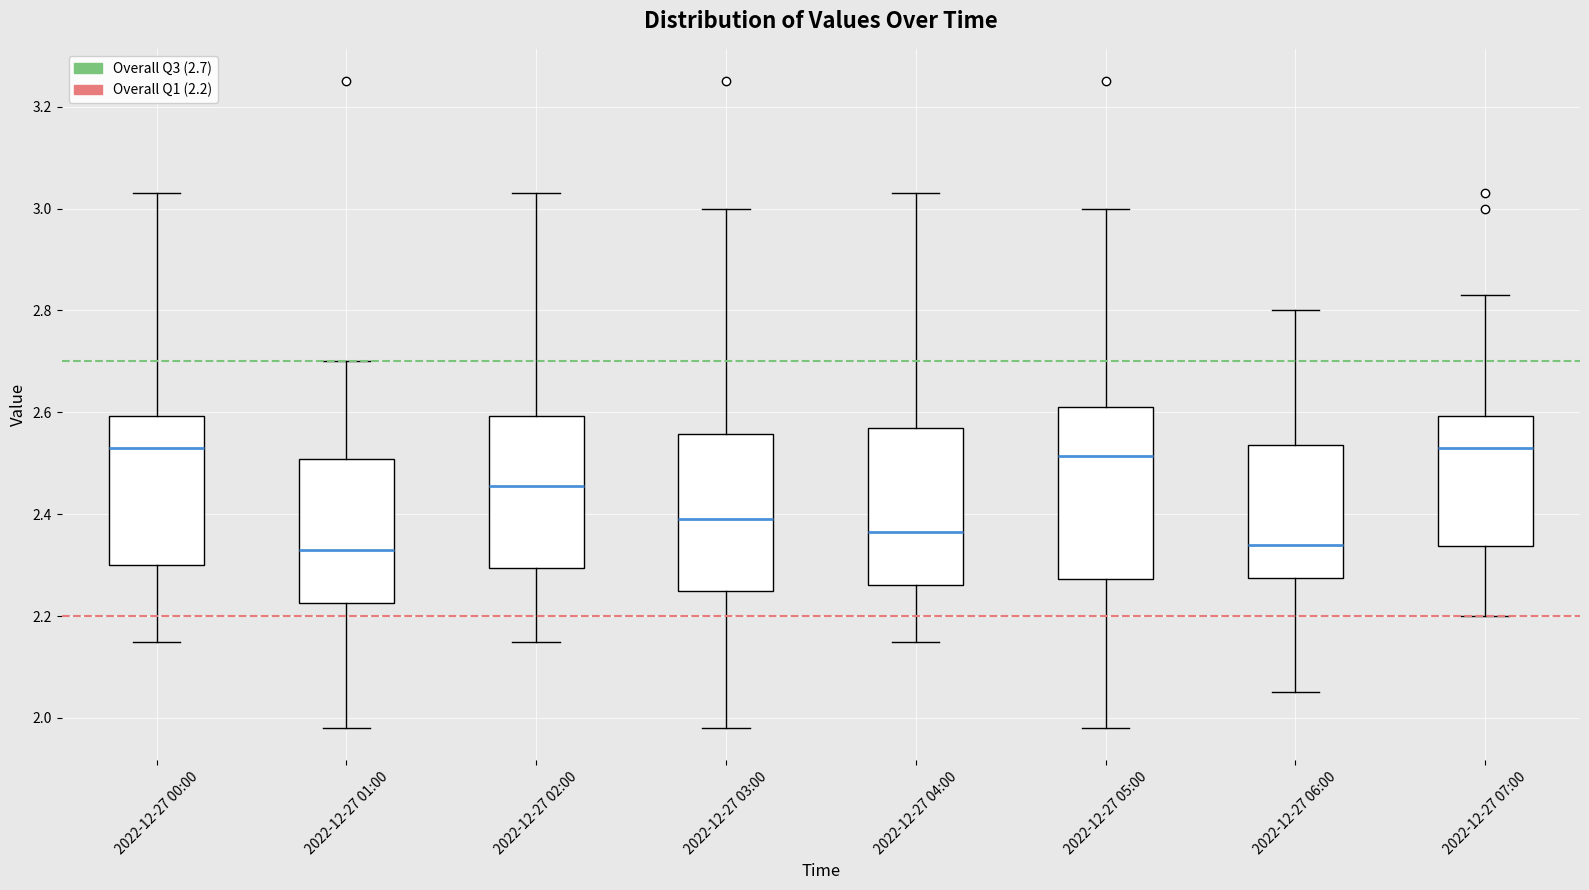

Comparing the boxes themselves (not the whiskers), which one is the tallest?

2022-12-27 05:00